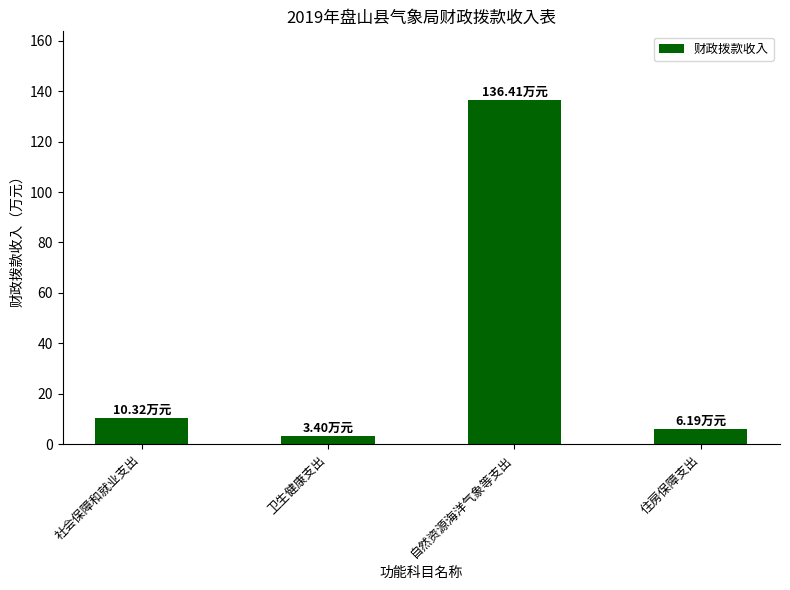

What is the label of the 3rd bar from the right?

卫生健康支出